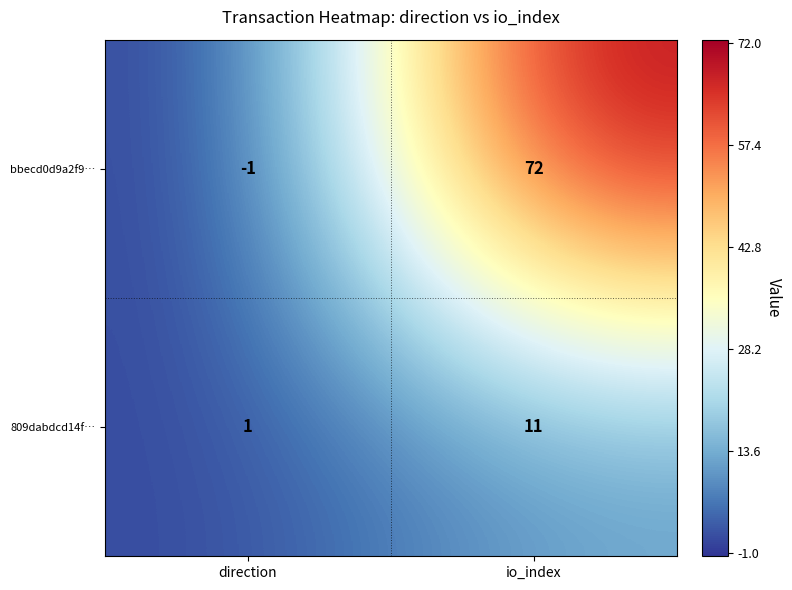

Where is bbecd0d9a2f9… nearest to the value 35?

direction